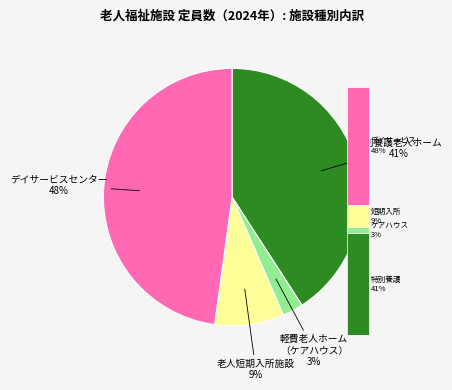

Is デイサービスセンター the majority of the pie?

No